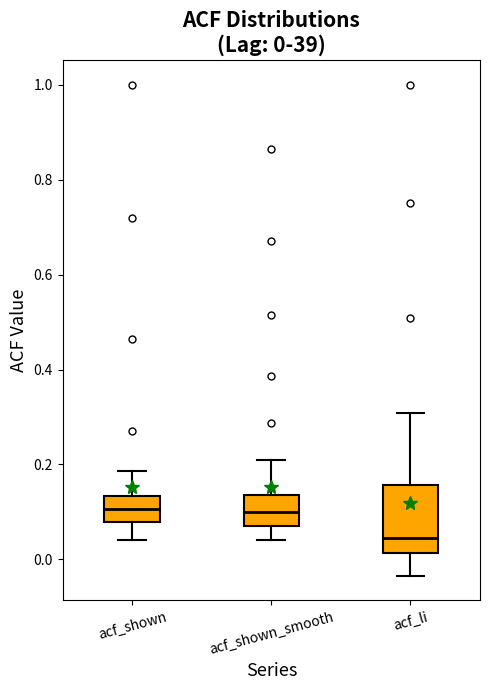

Which box's median line is the lowest?

acf_li